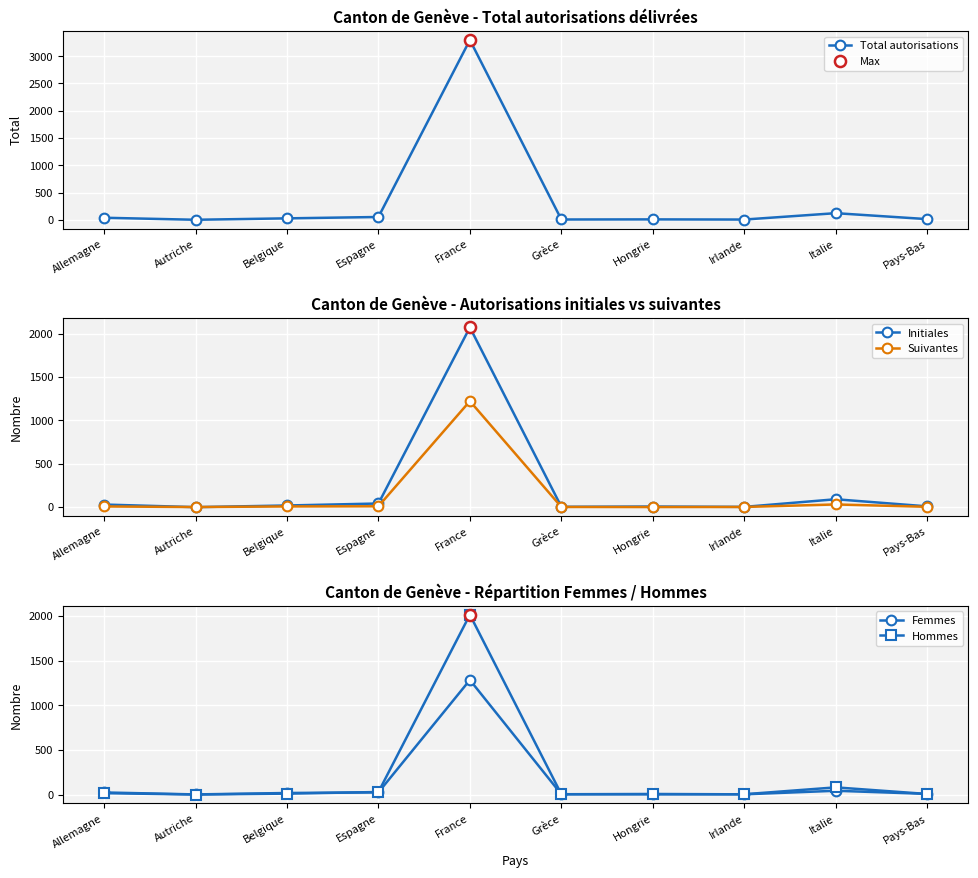

After their last crossing, which series has the higher values: Femmes or Initiales?

Initiales